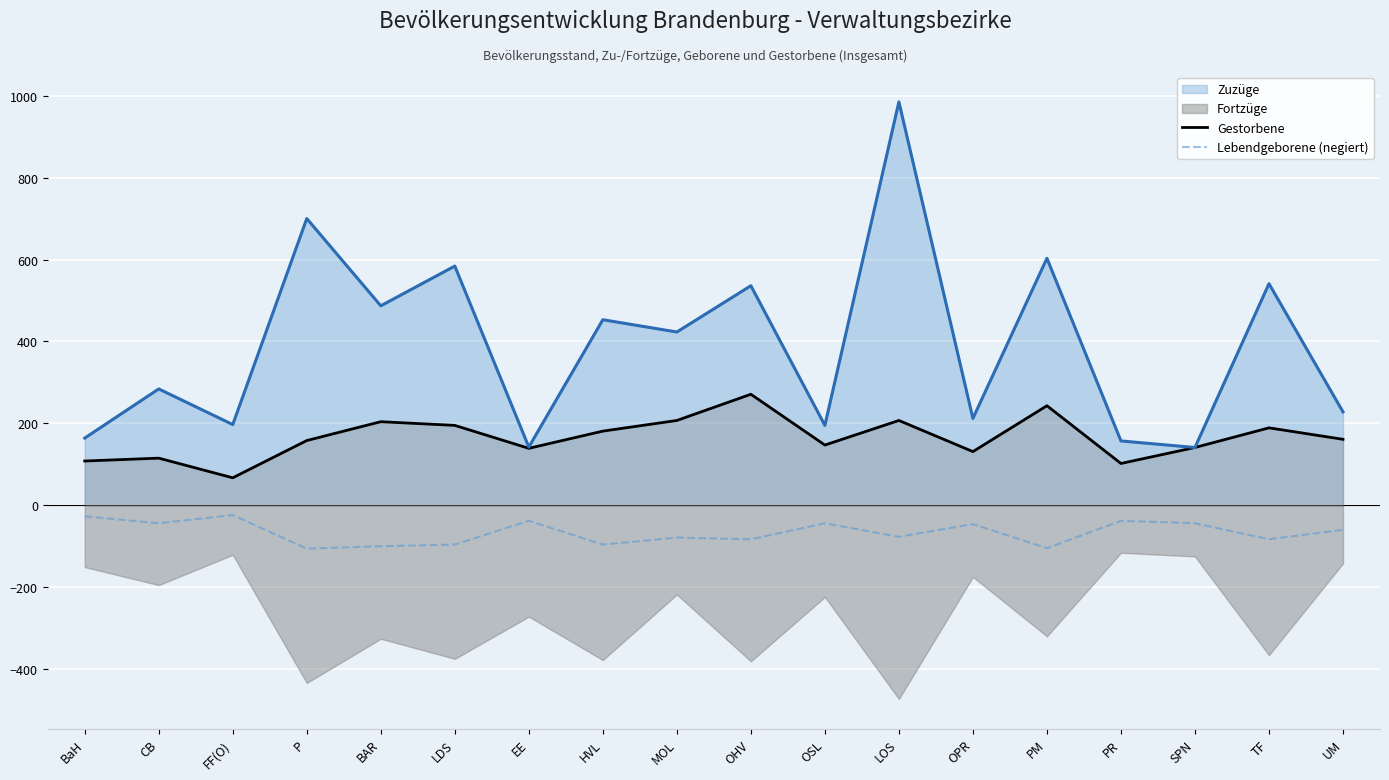

True or false: Lebendgeborene (negiert) and Zuzüge intersect in this chart.

False